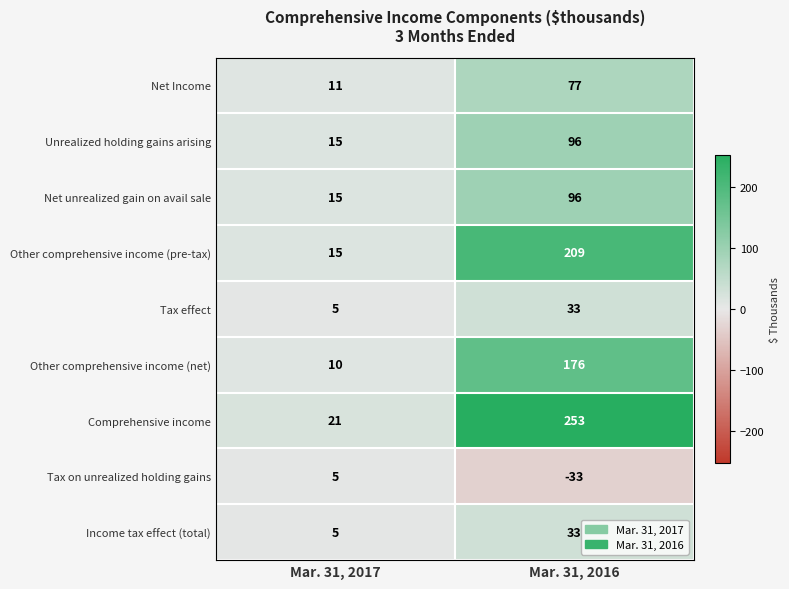

What is the total value across all series at Mar. 31, 2017?

102